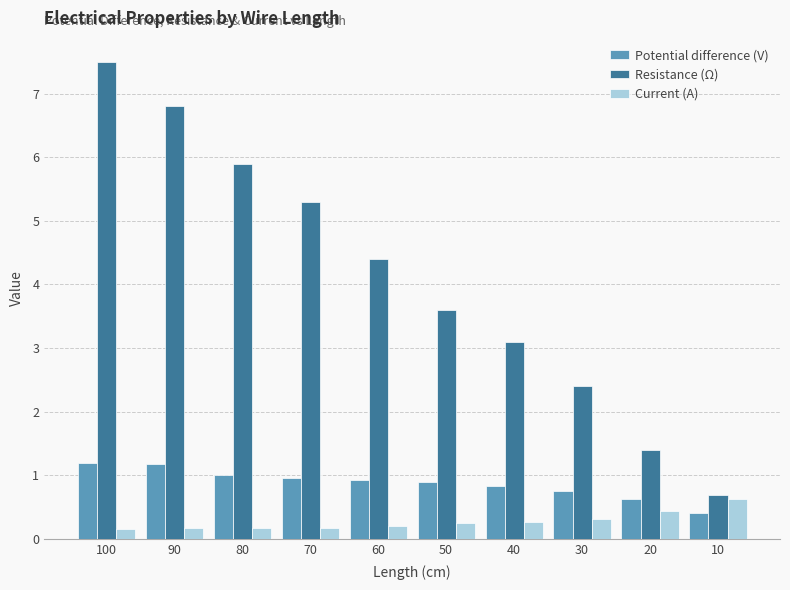

Which series has the largest range (max minus min)?

Resistance (Ω)